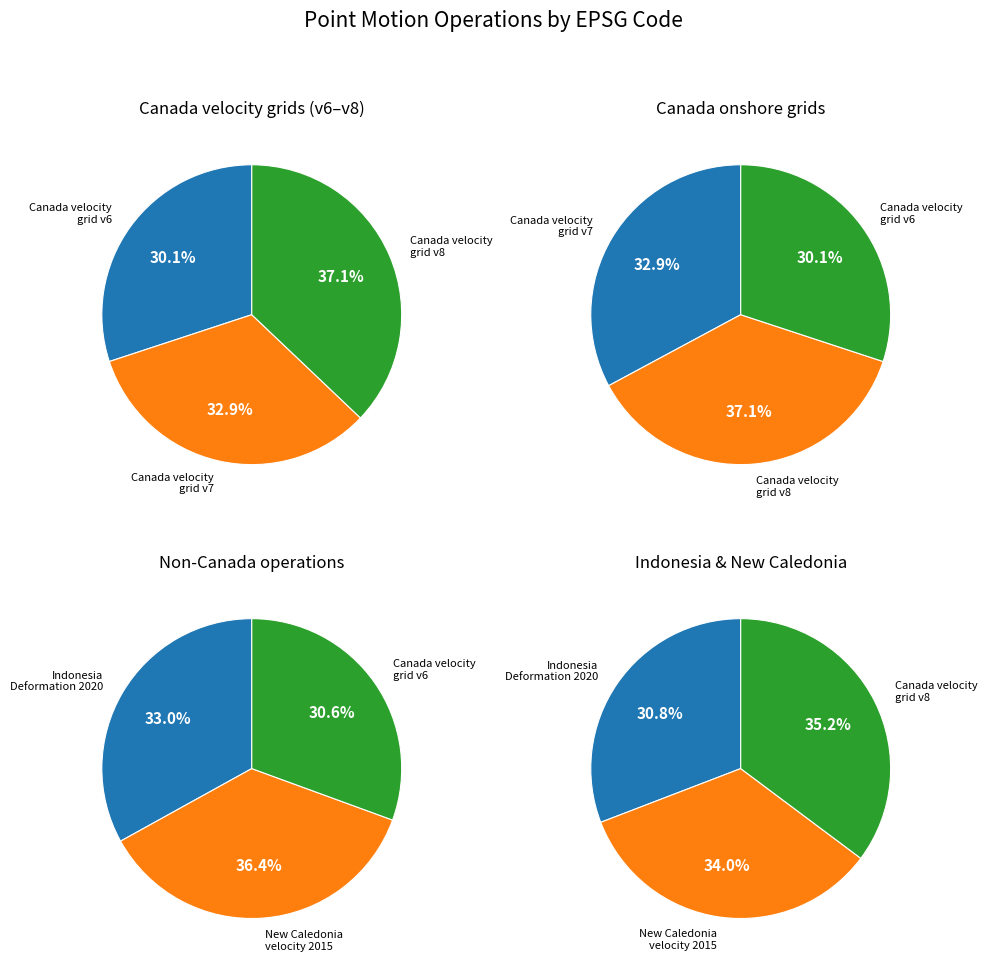

Rank the categories by value from lowest to highest.

Canada velocity grid v6, Indonesian Deformation Model 2020, Canada velocity grid v7, New Caledonia velocity model 2015, Canada velocity grid v8